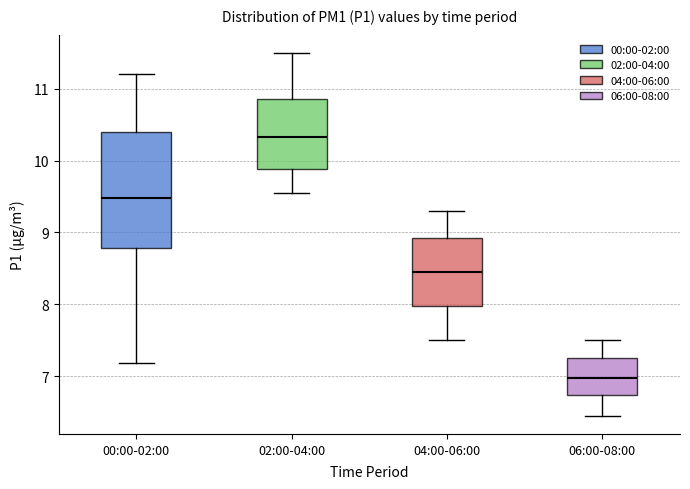

Where does the upper whisker of the box for 02:00-04:00 end on the y-axis? The values are not printed on the chart, so give them approximately, as read against the axis.

11.5